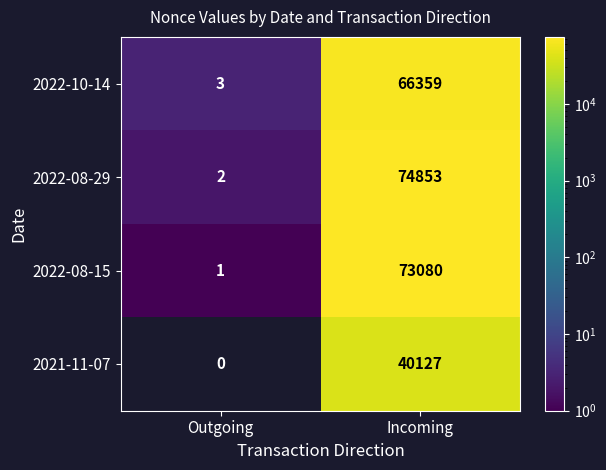

Reading right to left, list all the values displayed in this chart.

2022-10-14: 66359	3
2022-08-29: 74853	2
2022-08-15: 73080	1
2021-11-07: 40127	0